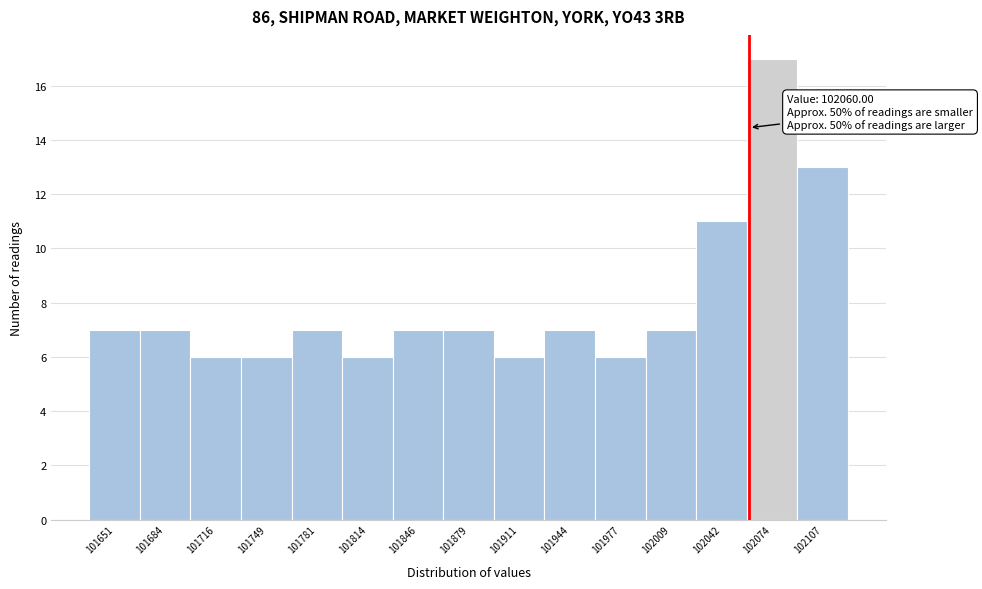

Over which range of the x-axis is the bar tallest?

102060 to 102090